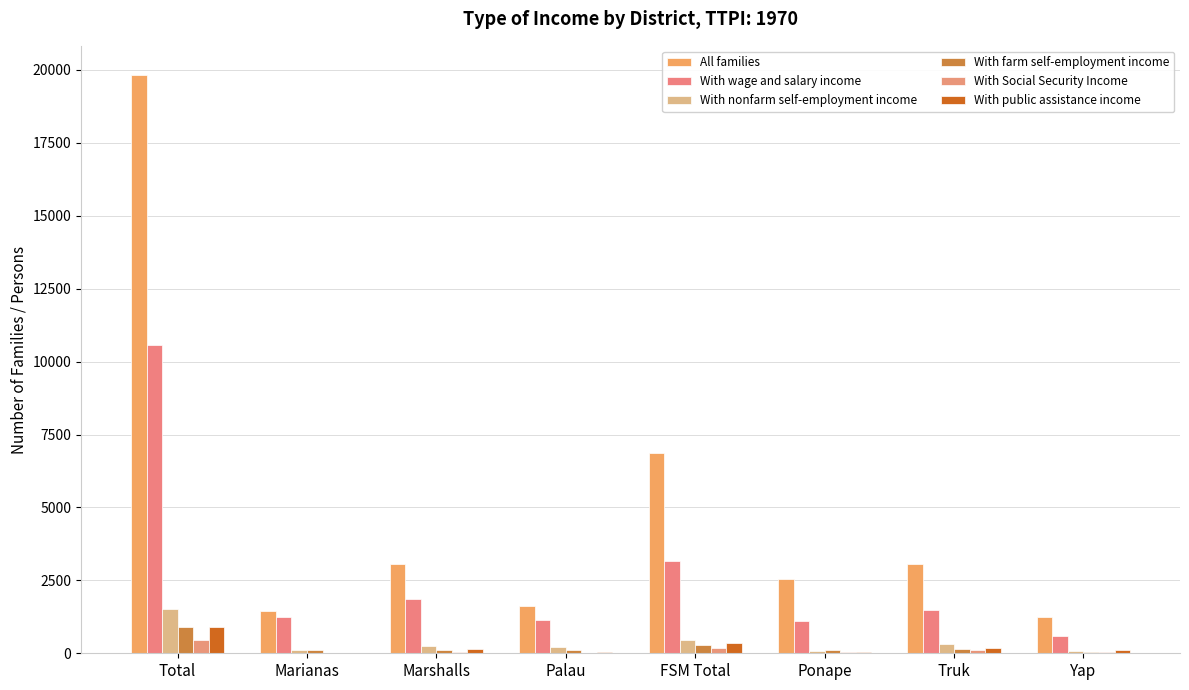

How many categories are shown in the chart?

8